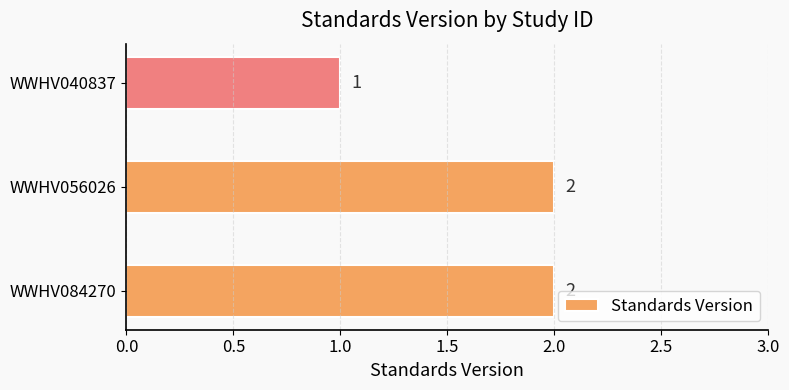

Which has a higher value, WWHV040837 or WWHV084270?

WWHV084270